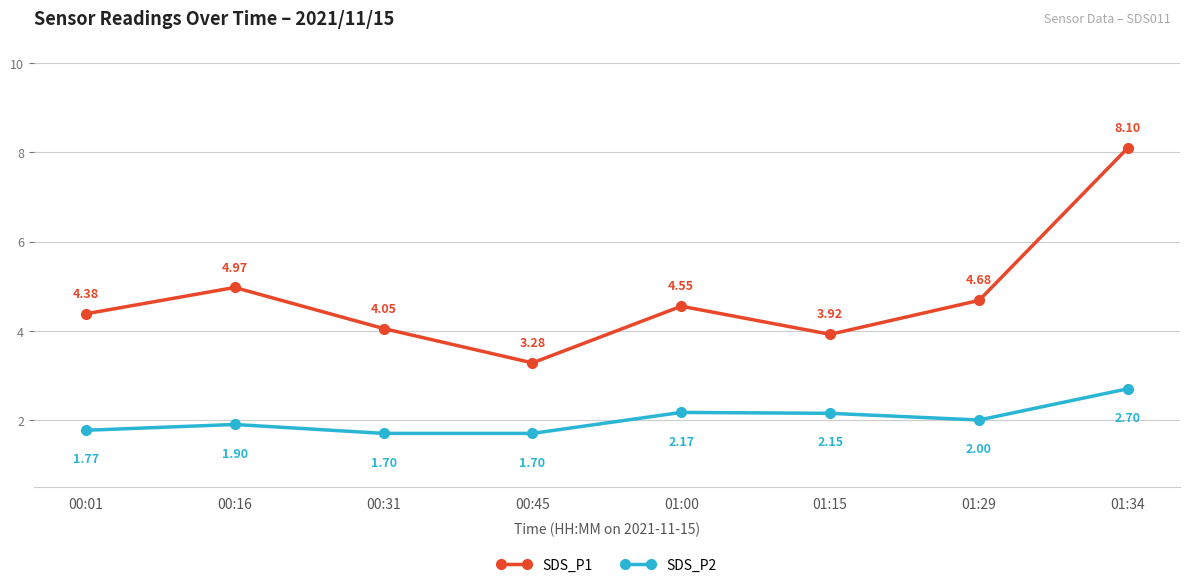

What is the spread (max minus min) of values at 01:29?

2.7